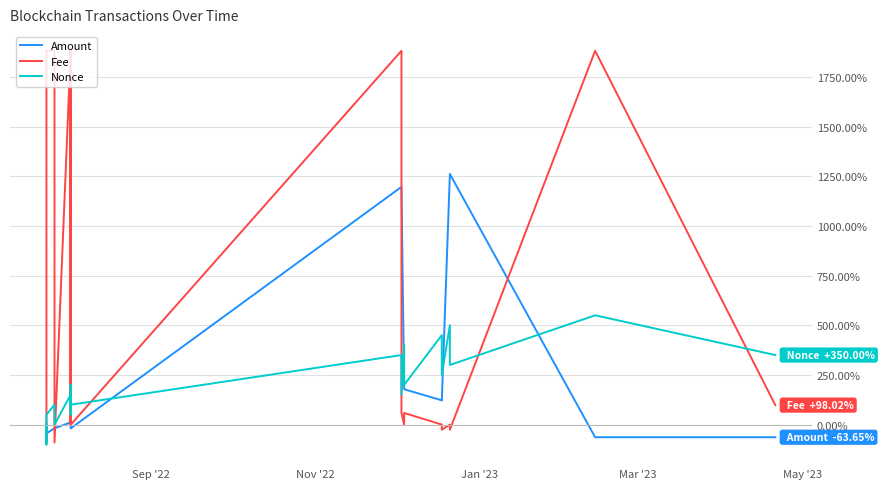

Which series has the widest spread of values?

Fee